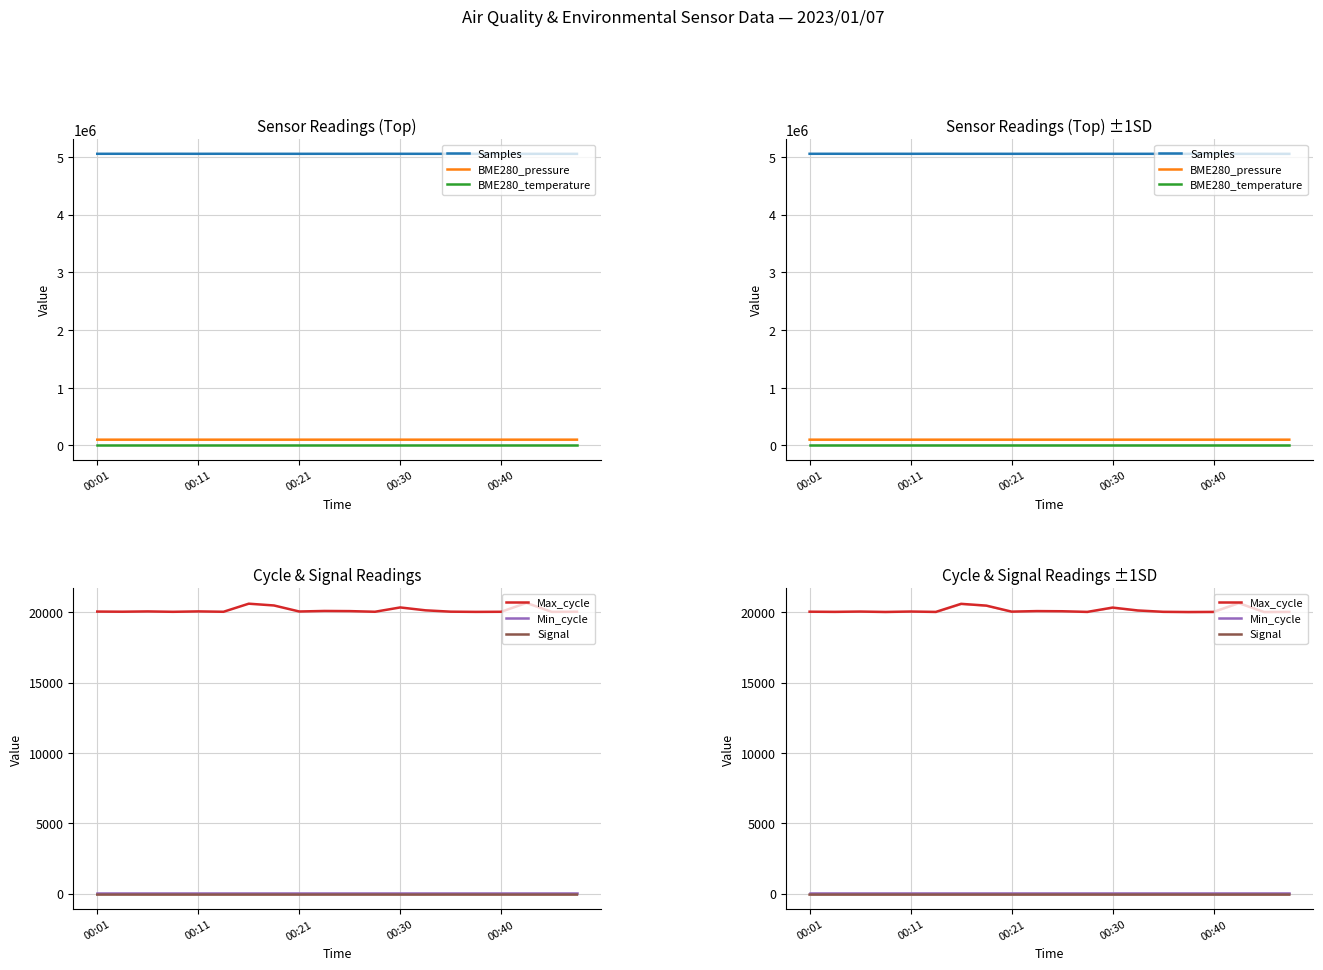

How many data points in Samples are less than 5053069?

10